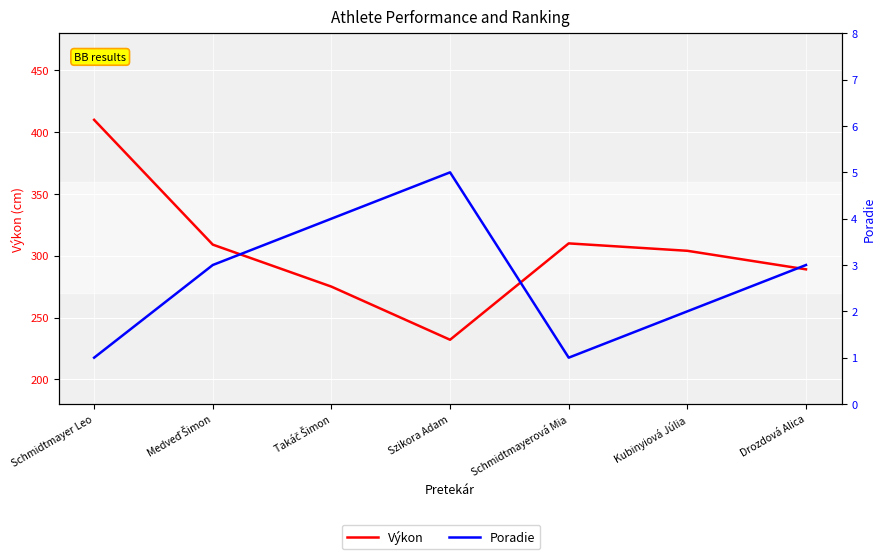

Which series has the largest total across all categories?

Výkon